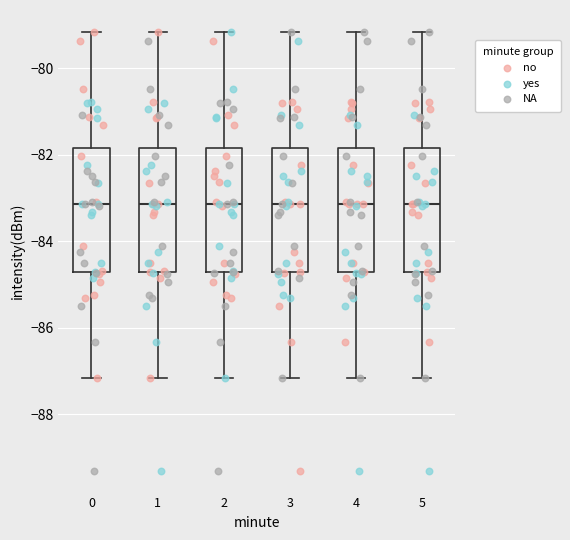

Reading left to right, read every box against the y-axis: the position of its median line, the range the box covers, and the ends of its whiskers. The values are not printed on the chart, so give them approximately, as read against the axis.

0: median -83.2, box -84.8 to -81.8, whiskers -87.2 to -79.2
1: median -83.2, box -84.8 to -81.8, whiskers -87.2 to -79.2
2: median -83.2, box -84.8 to -81.8, whiskers -87.2 to -79.2
3: median -83.2, box -84.8 to -81.8, whiskers -87.2 to -79.2
4: median -83.2, box -84.8 to -81.8, whiskers -87.2 to -79.2
5: median -83.2, box -84.8 to -81.8, whiskers -87.2 to -79.2